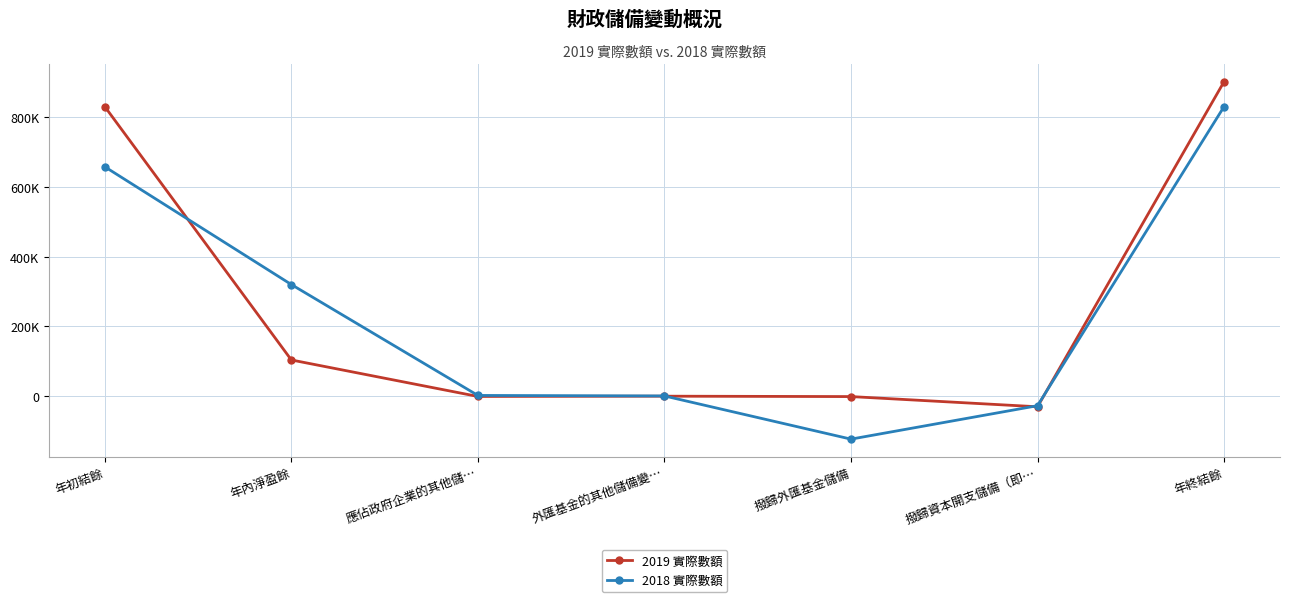

The 2019 實際數額 series shows 377867 at 年初結餘. True or false?

False